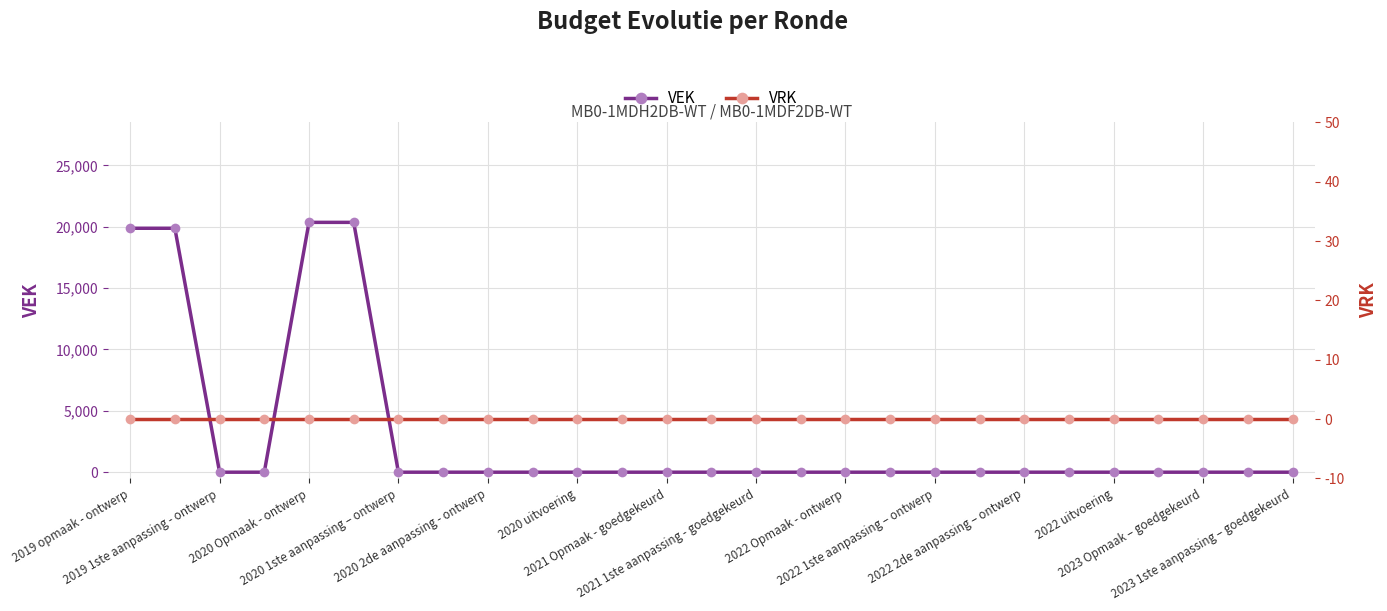

True or false: VEK and VRK intersect in this chart.

False